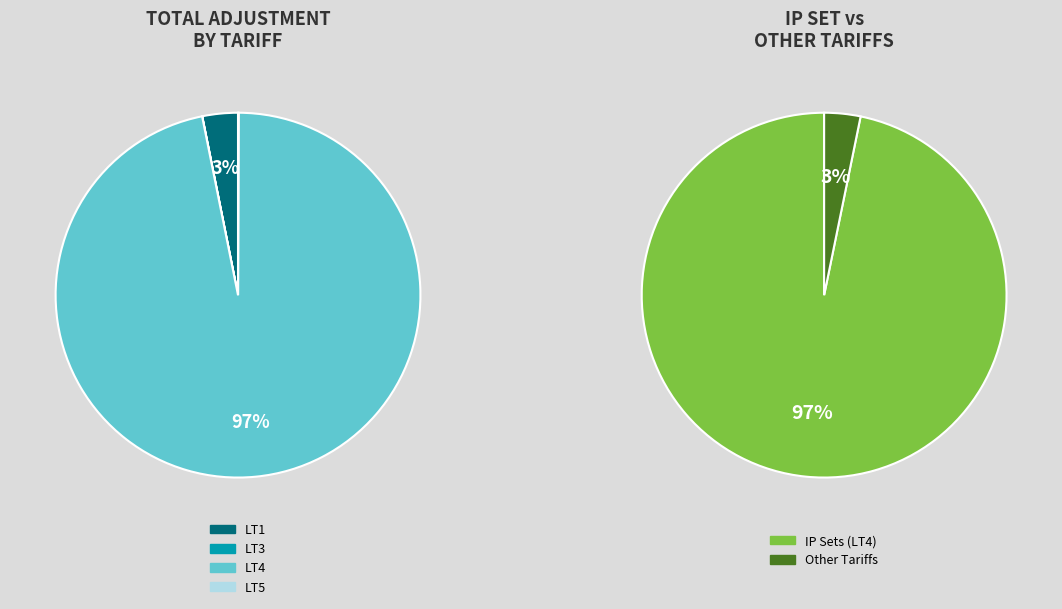

What is the majority slice?

LT4